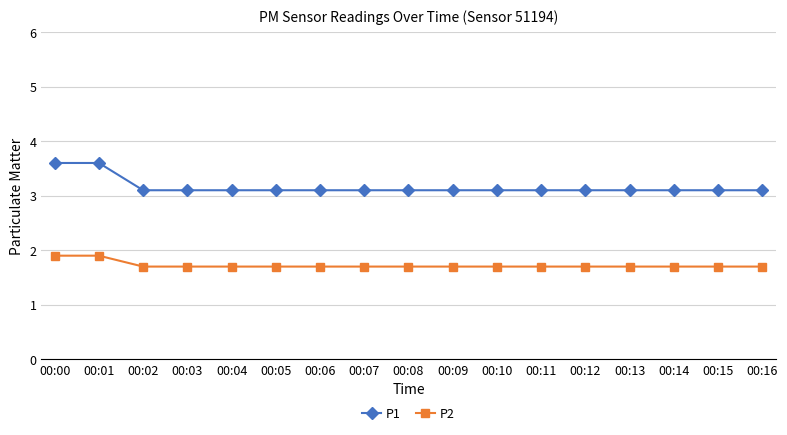

Rank the series at 00:16 from lowest to highest value.

P2, P1